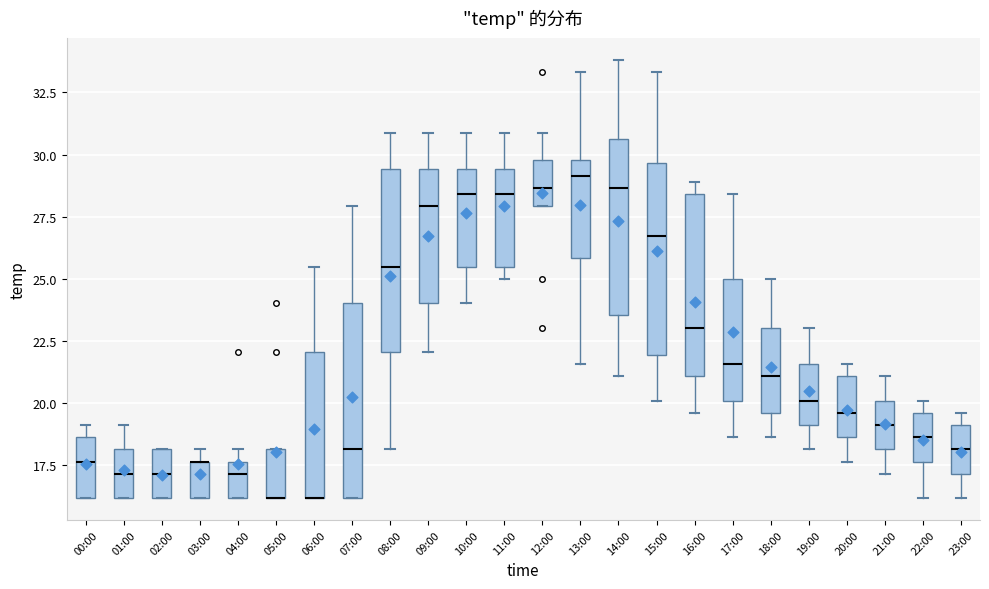

Reading left to right, transcribe this box plot: for each box, give where its median line is, the range the box spans, and where its two whiskers end, as read against the y-axis. The values are not printed on the chart, so give them approximately, as read against the axis.

00:00: median 17.5, box 16.0 to 18.5, whiskers 16.0 to 19.0
01:00: median 17.0, box 16.0 to 18.0, whiskers 16.0 to 19.0
02:00: median 17.0, box 16.0 to 18.0, whiskers 16.0 to 18.0
03:00: median 17.5 (drawn on the box's upper edge), box 16.0 to 17.5, whiskers 16.0 to 18.0
04:00: median 17.0, box 16.0 to 17.5, whiskers 16.0 to 18.0
05:00: median 16.0 (drawn on the box's lower edge), box 16.0 to 18.0, whiskers 16.0 to 18.0
06:00: median 16.0 (drawn on the box's lower edge), box 16.0 to 22.0, whiskers 16.0 to 25.5
07:00: median 18.0, box 16.0 to 24.0, whiskers 16.0 to 28.0
08:00: median 25.5, box 22.0 to 29.5, whiskers 18.0 to 31.0
09:00: median 28.0, box 24.0 to 29.5, whiskers 22.0 to 31.0
10:00: median 28.5, box 25.5 to 29.5, whiskers 24.0 to 31.0
11:00: median 28.5, box 25.5 to 29.5, whiskers 25.0 to 31.0
12:00: median 28.5, box 28.0 to 30.0, whiskers 28.0 to 31.0
13:00: median 29.0, box 26.0 to 30.0, whiskers 21.5 to 33.5
14:00: median 28.5, box 23.5 to 30.5, whiskers 21.0 to 34.0
15:00: median 26.5, box 22.0 to 29.5, whiskers 20.0 to 33.5
16:00: median 23.0, box 21.0 to 28.5, whiskers 19.5 to 29.0
17:00: median 21.5, box 20.0 to 25.0, whiskers 18.5 to 28.5
18:00: median 21.0, box 19.5 to 23.0, whiskers 18.5 to 25.0
19:00: median 20.0, box 19.0 to 21.5, whiskers 18.0 to 23.0
20:00: median 19.5, box 18.5 to 21.0, whiskers 17.5 to 21.5
21:00: median 19.0, box 18.0 to 20.0, whiskers 17.0 to 21.0
22:00: median 18.5, box 17.5 to 19.5, whiskers 16.0 to 20.0
23:00: median 18.0, box 17.0 to 19.0, whiskers 16.0 to 19.5